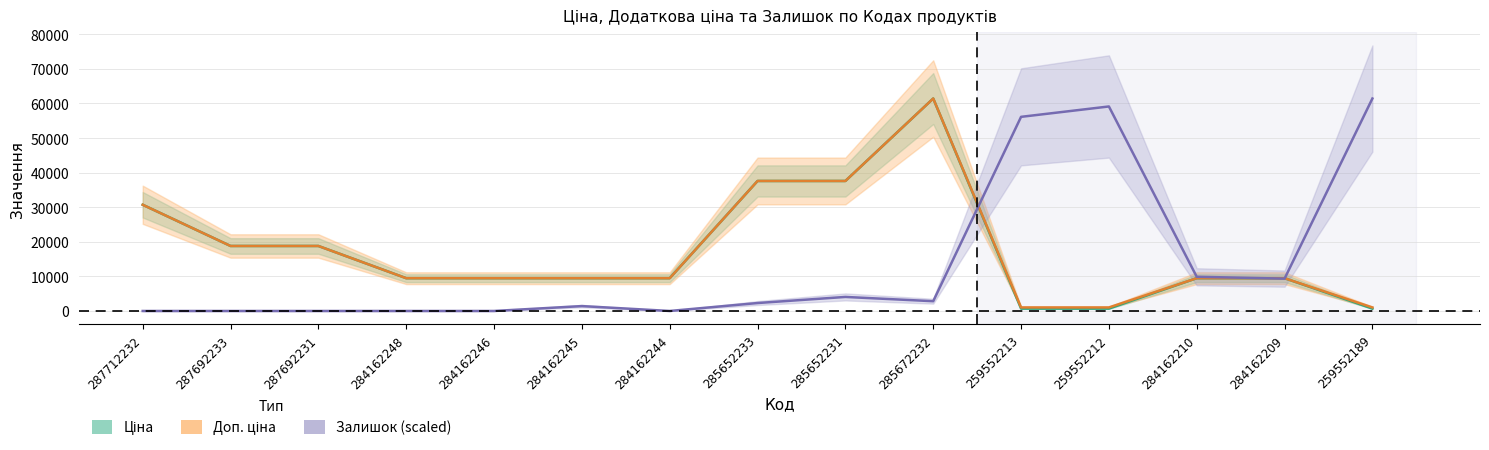

At which category does the chart reach its peak across all series?

285672232